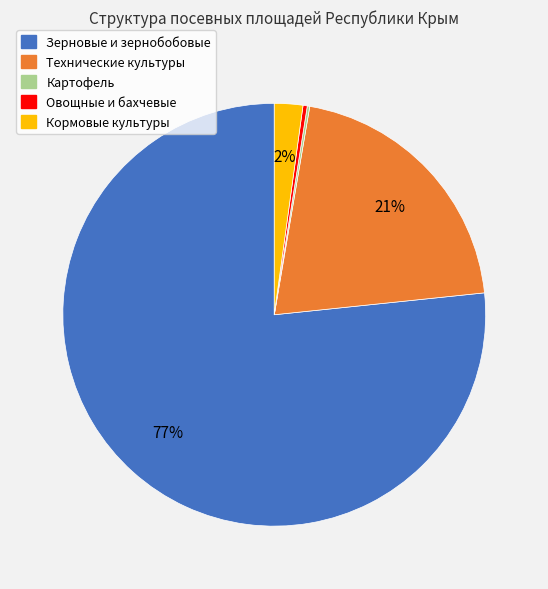

Is Зерновые и зернобобовые the majority of the pie?

Yes